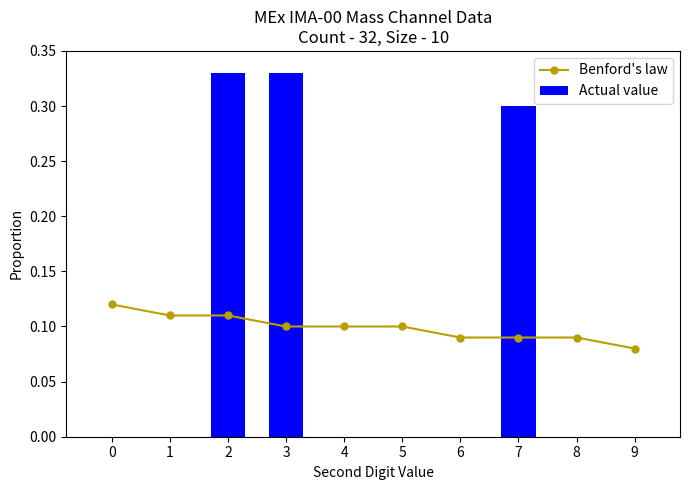

At 2, list the series in order from smallest to largest.

Benford's law, Actual value